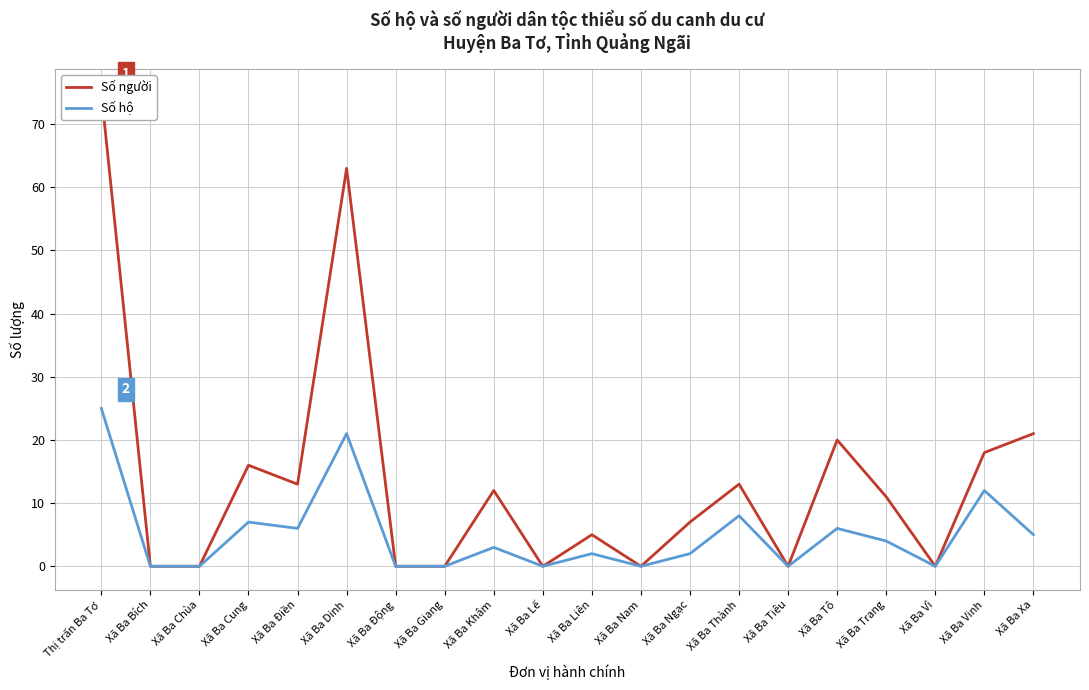

True or false: Số người and Số hộ intersect in this chart.

False